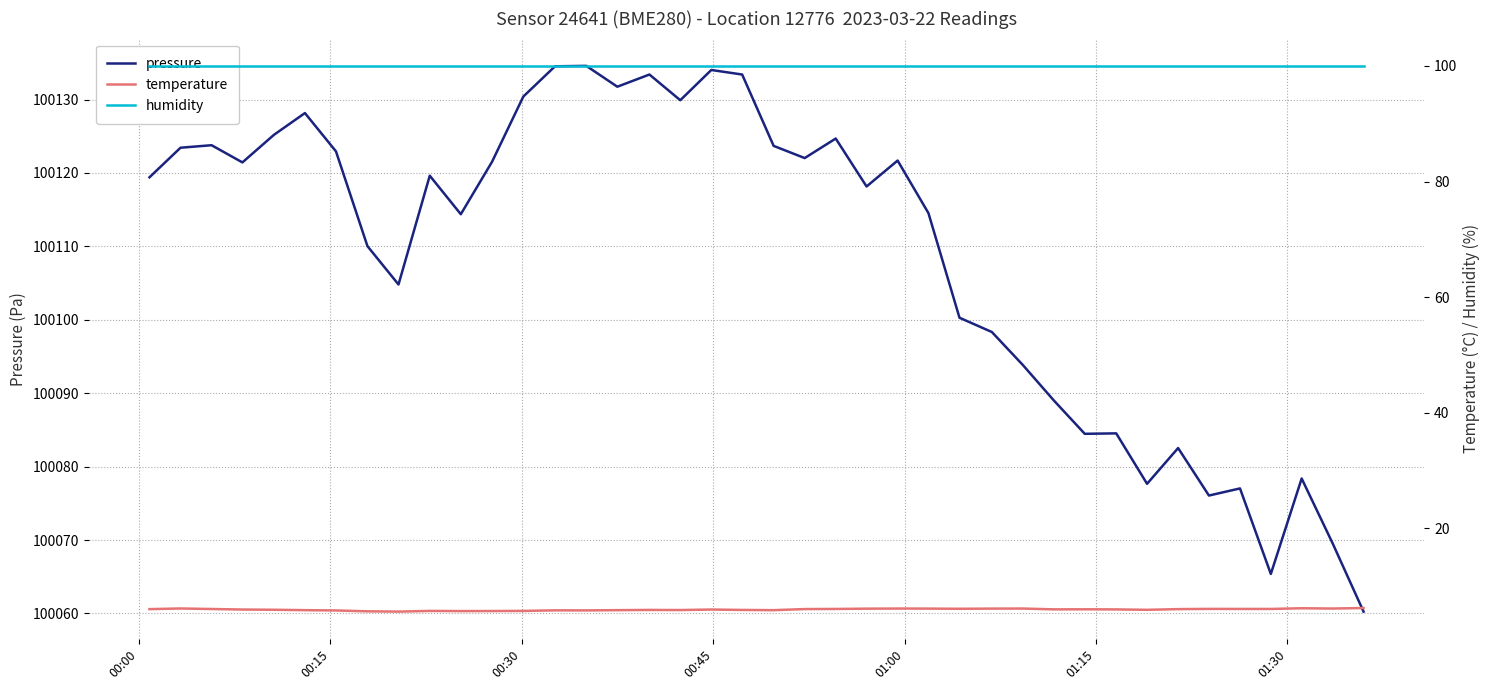

What is the maximum value for pressure?

100134.6